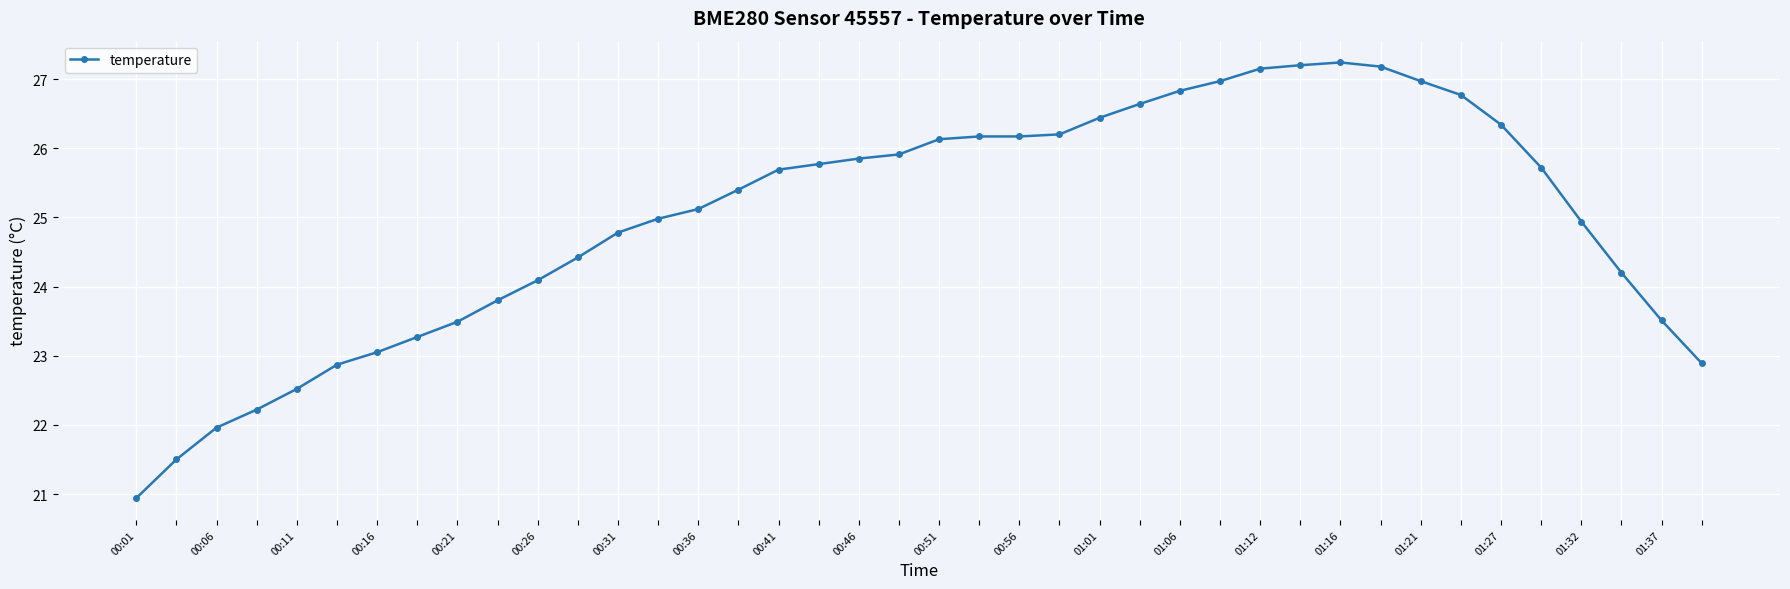

What is the average value?

25.0